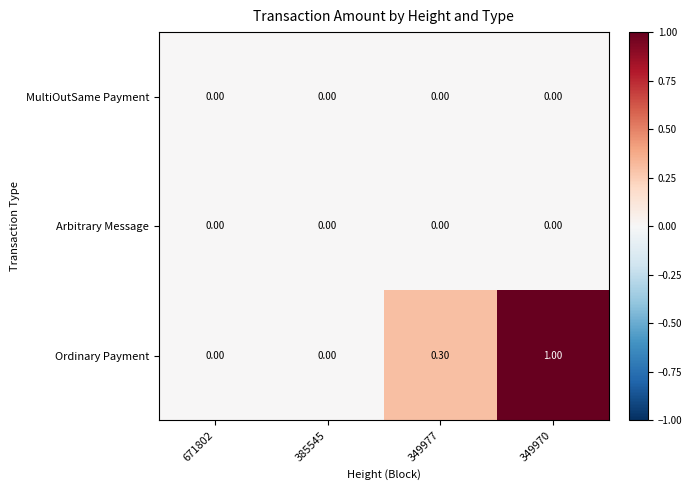

What is the difference between the Ordinary Payment values at 385545 and 349977?

0.3